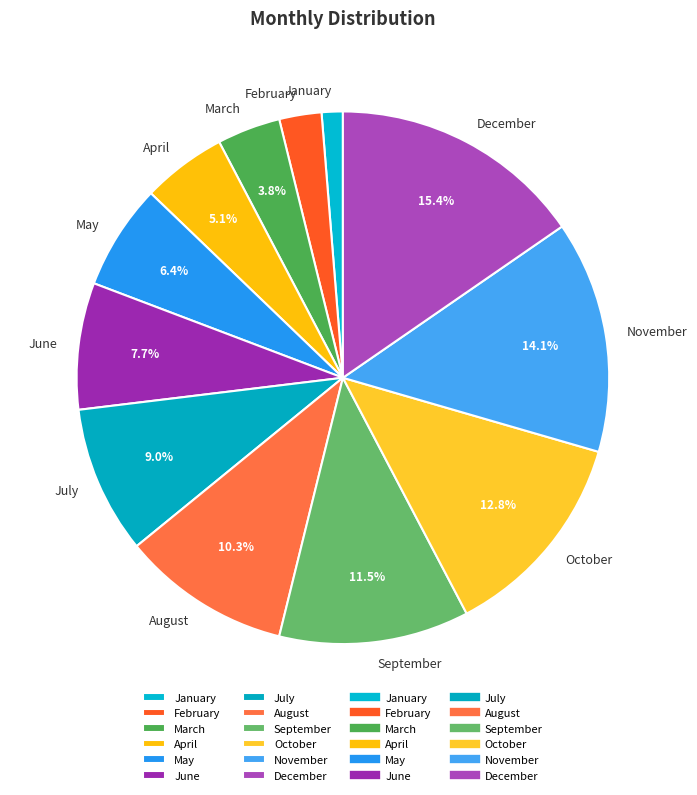

Is it true that December is 15% of the pie?

True